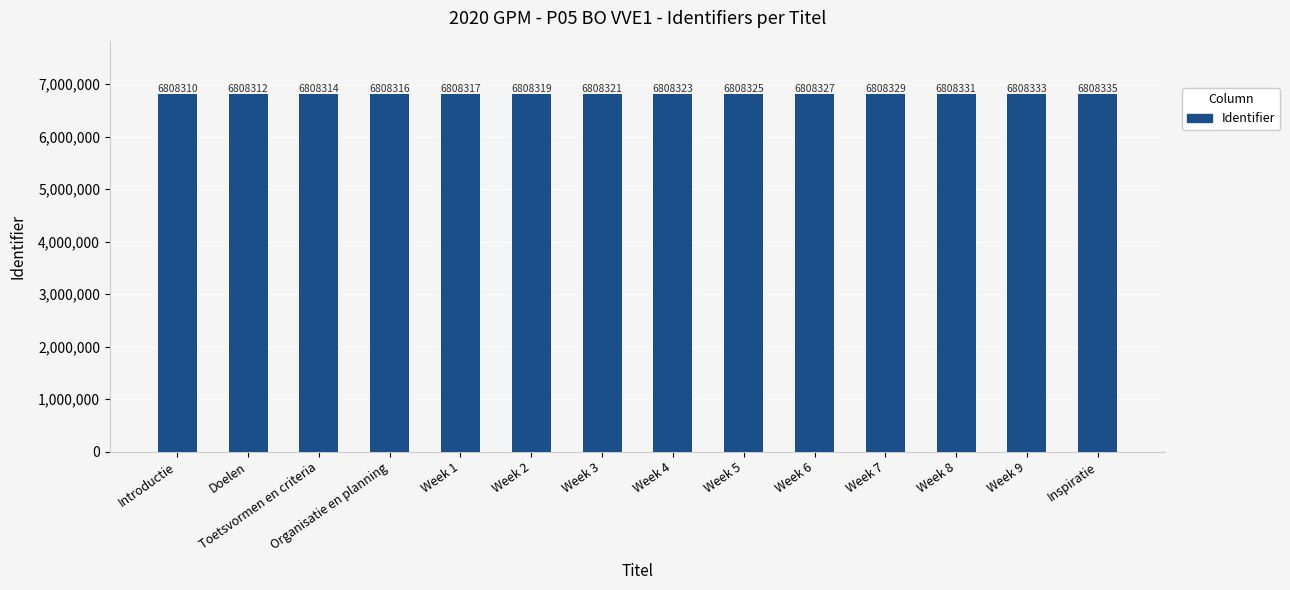

What is the difference between the second highest and minimum values?

23